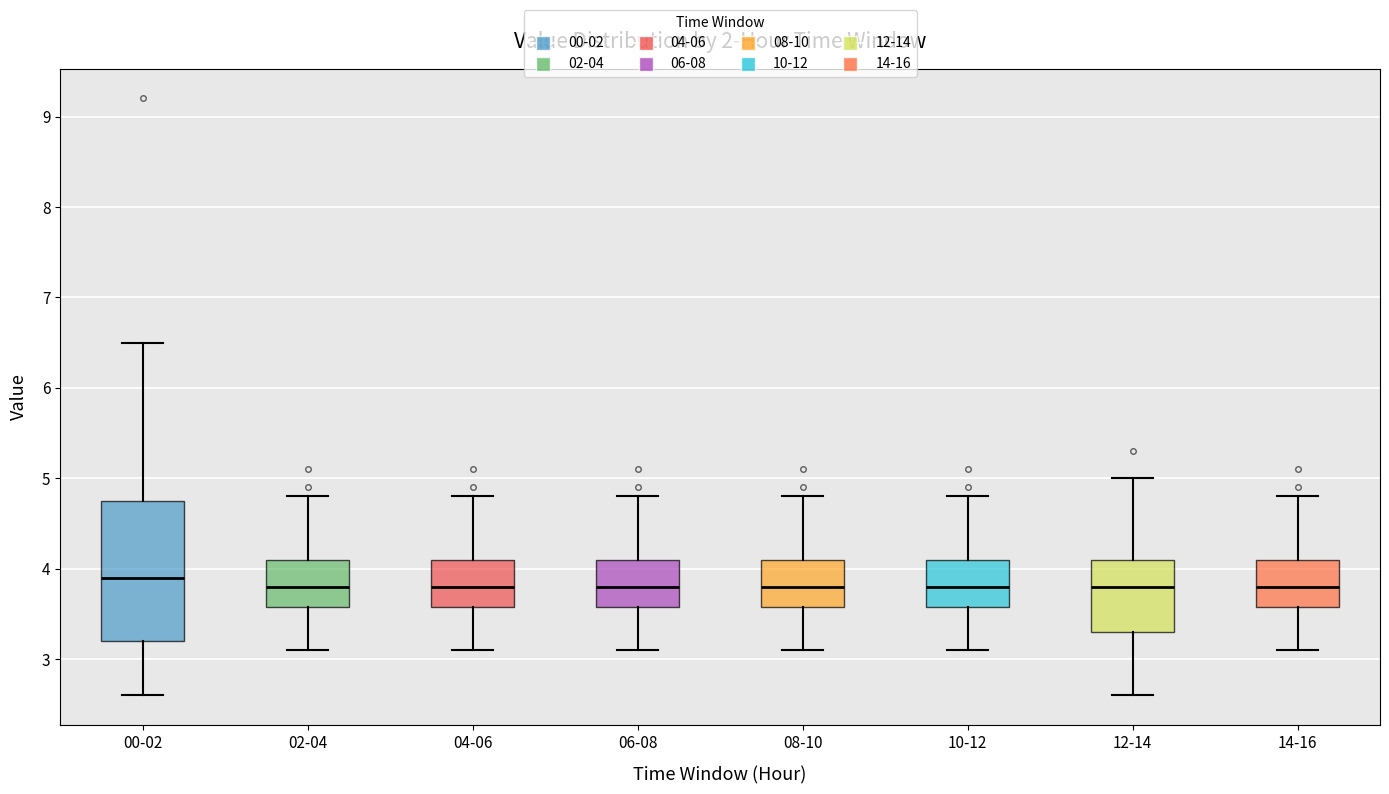

Comparing the boxes themselves (not the whiskers), which one is the tallest?

00-02